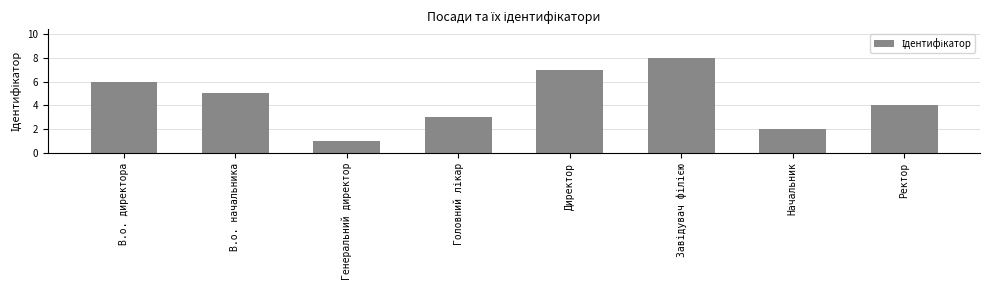

How many bars are there in total?

8